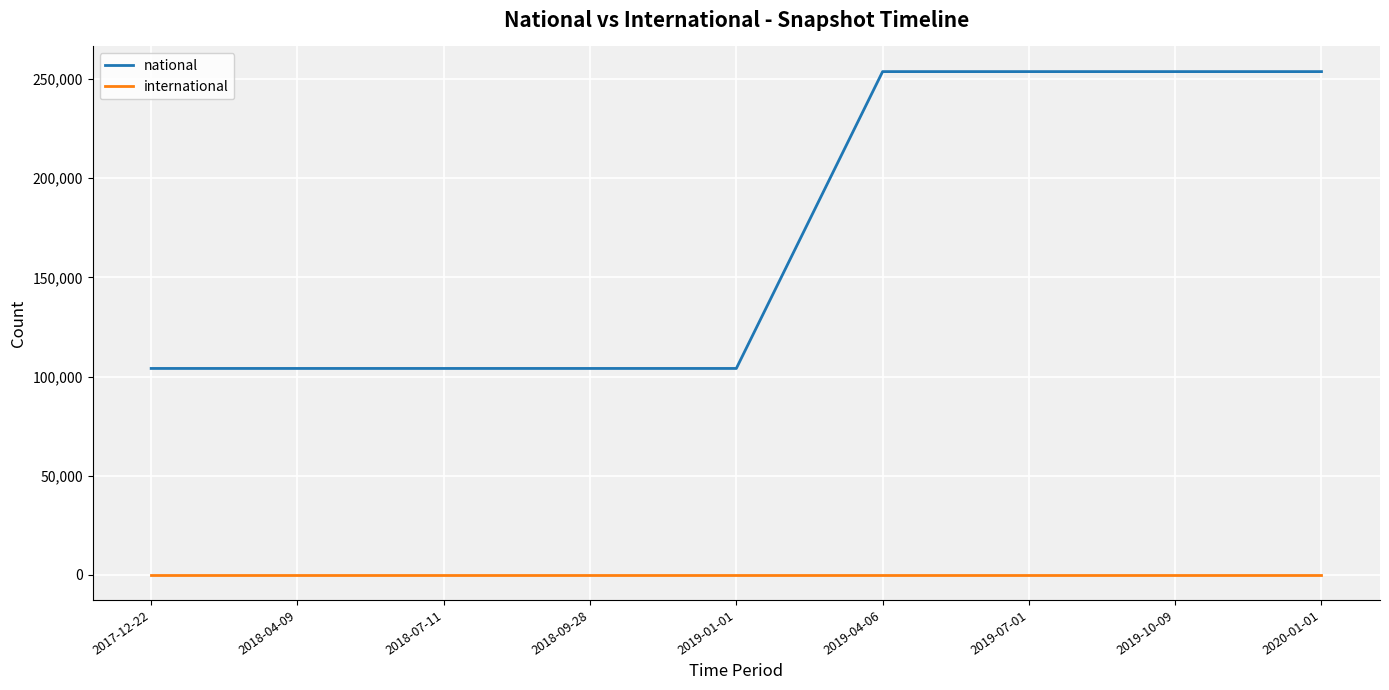

Reading right to left, list all the values displayed in this chart.

national: 2020-01-01=253805	2019-10-09=253805	2019-07-01=253805	2019-04-06=253805	2019-01-01=104075	2018-09-28=104075	2018-07-11=104075	2018-04-09=104075	2017-12-22=104075
international: 2020-01-01=0	2019-10-09=0	2019-07-01=0	2019-04-06=0	2019-01-01=0	2018-09-28=0	2018-07-11=0	2018-04-09=0	2017-12-22=0